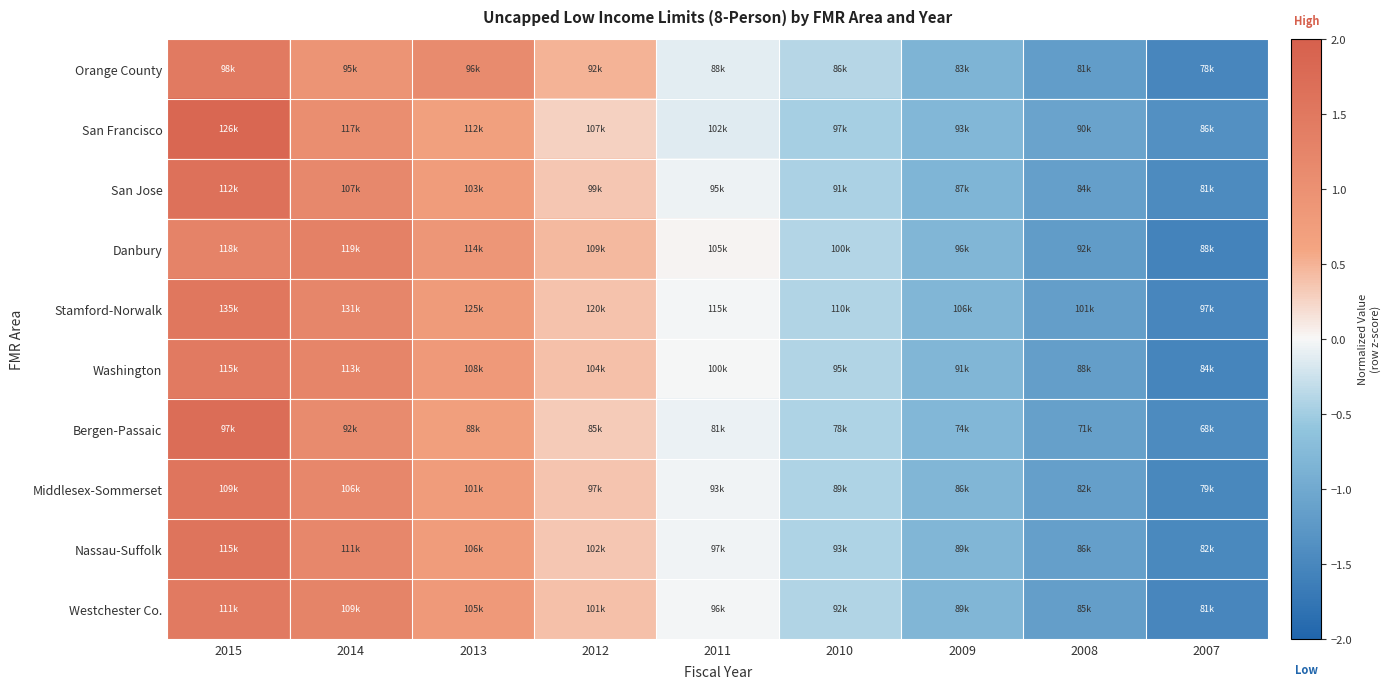

What is the total value across all series at 2013?

8.2